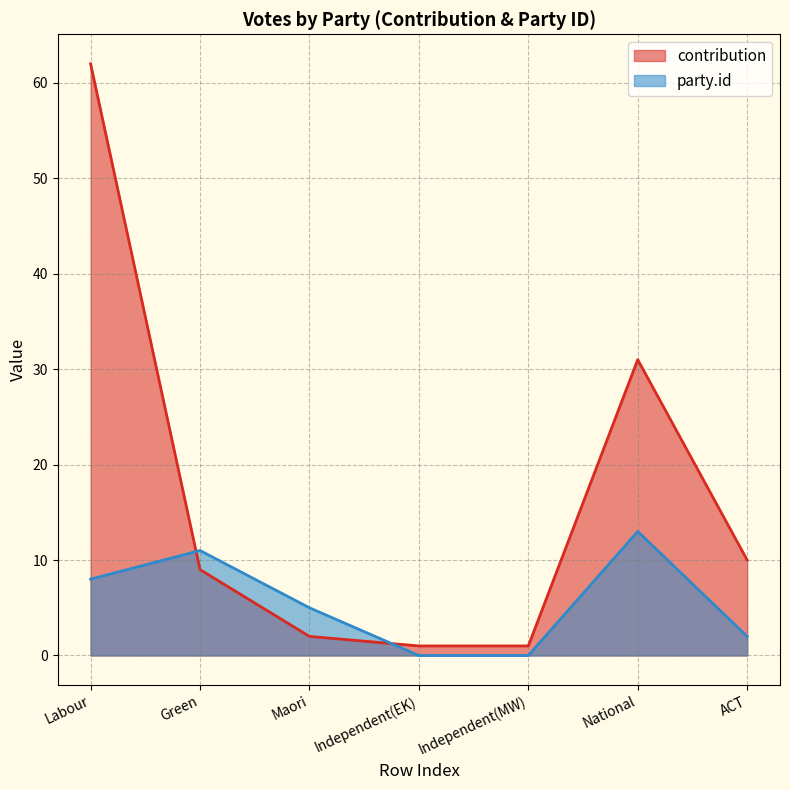

What is the total value across all series at Independent(EK)?

1